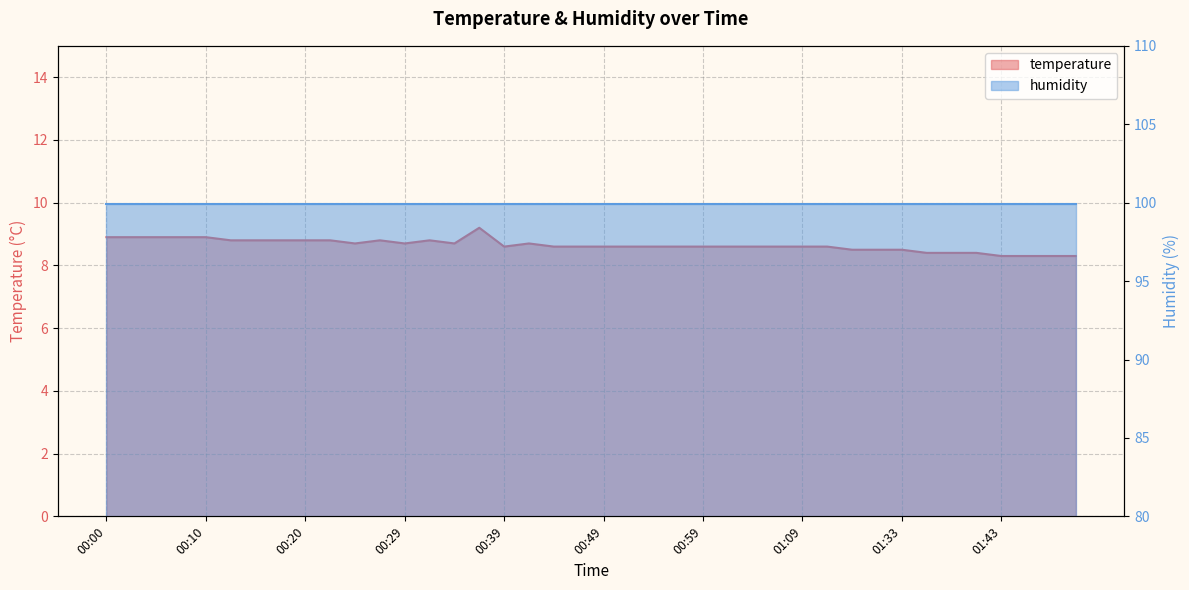

Is it true that the value at 00:25 is 8.7?

True